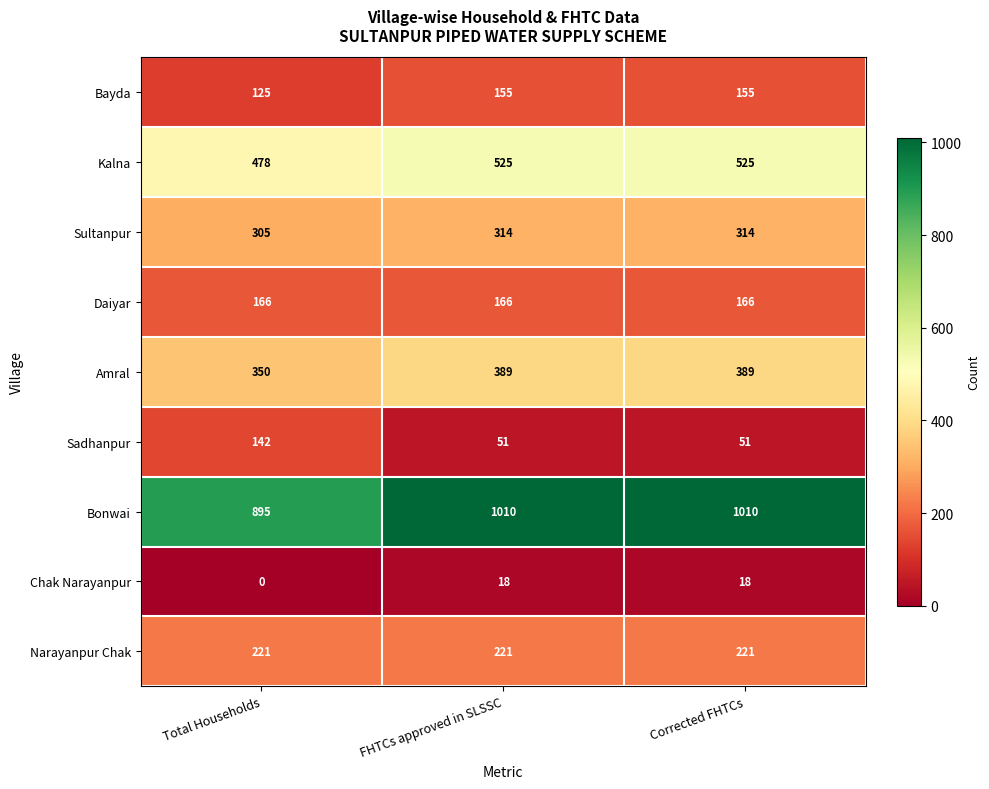

List the series in order of their peak value, lowest first.

Chak Narayanpur, Sadhanpur, Bayda, Daiyar, Narayanpur Chak, Sultanpur, Amral, Kalna, Bonwai